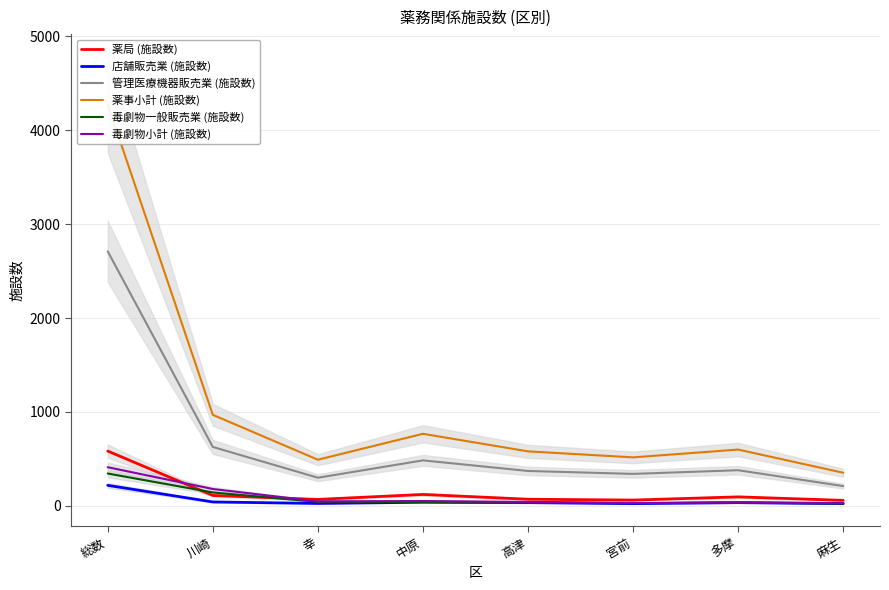

Which series has the largest total across all categories?

薬事小計 (施設数)